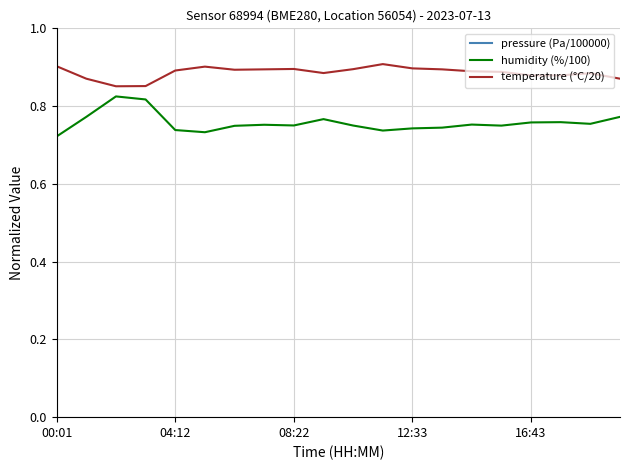

Rank the series by their maximum value, from highest to lowest.

pressure (Pa/100000), temperature (°C/20), humidity (%/100)